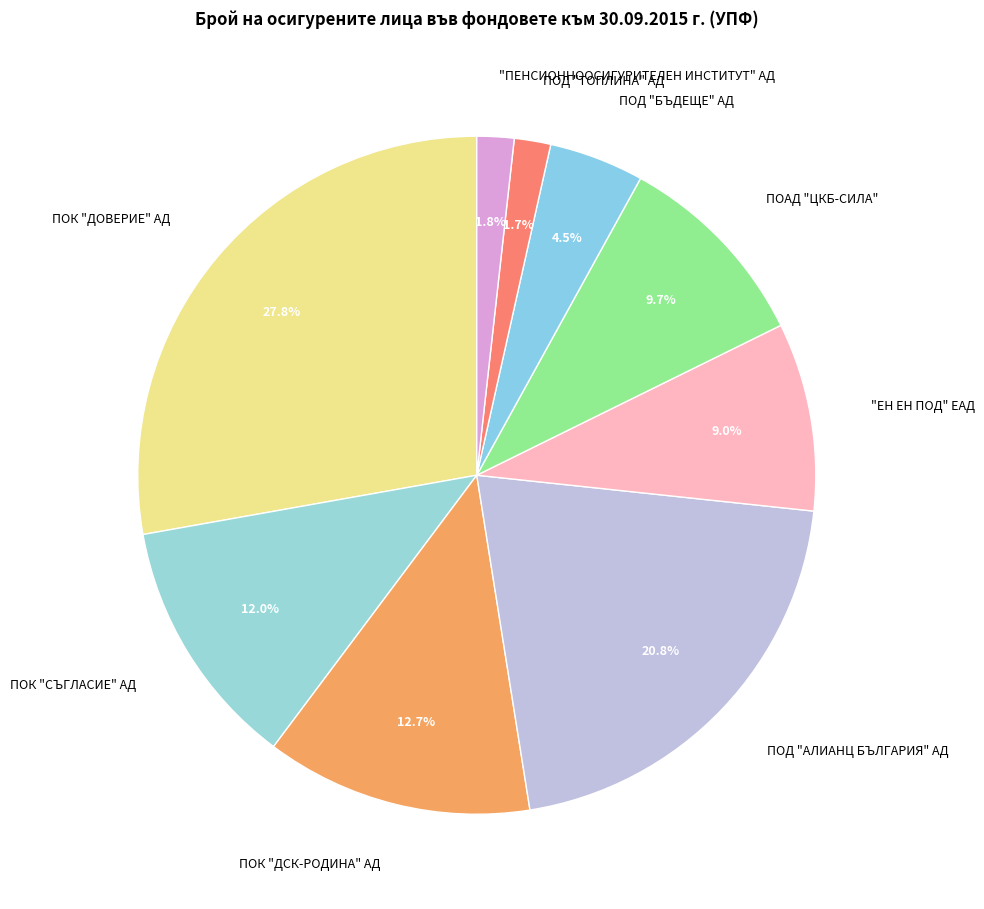

To the nearest percent, what is the difference between the largest and smallest slice percentages?

26%